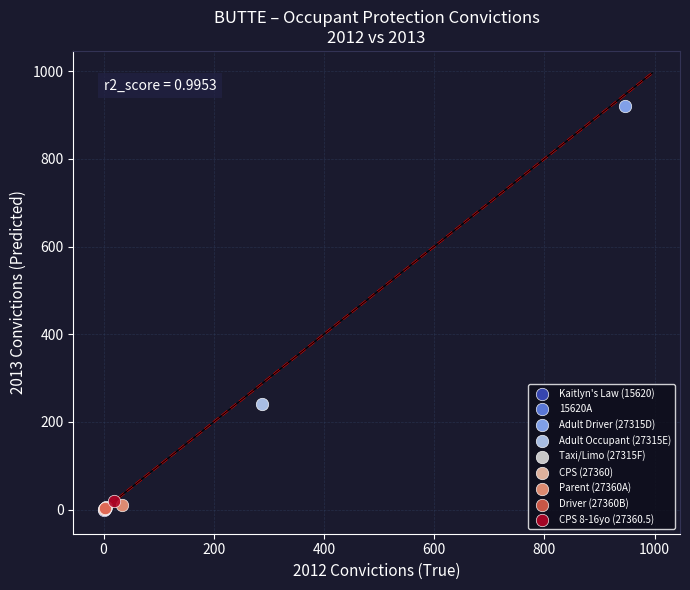

What are all the series names shown in the legend?

Kaitlyn's Law (15620), 15620A, Adult Driver (27315D), Adult Occupant (27315E), Taxi/Limo (27315F), CPS (27360), Parent (27360A), Driver (27360B), CPS 8-16yo (27360.5)